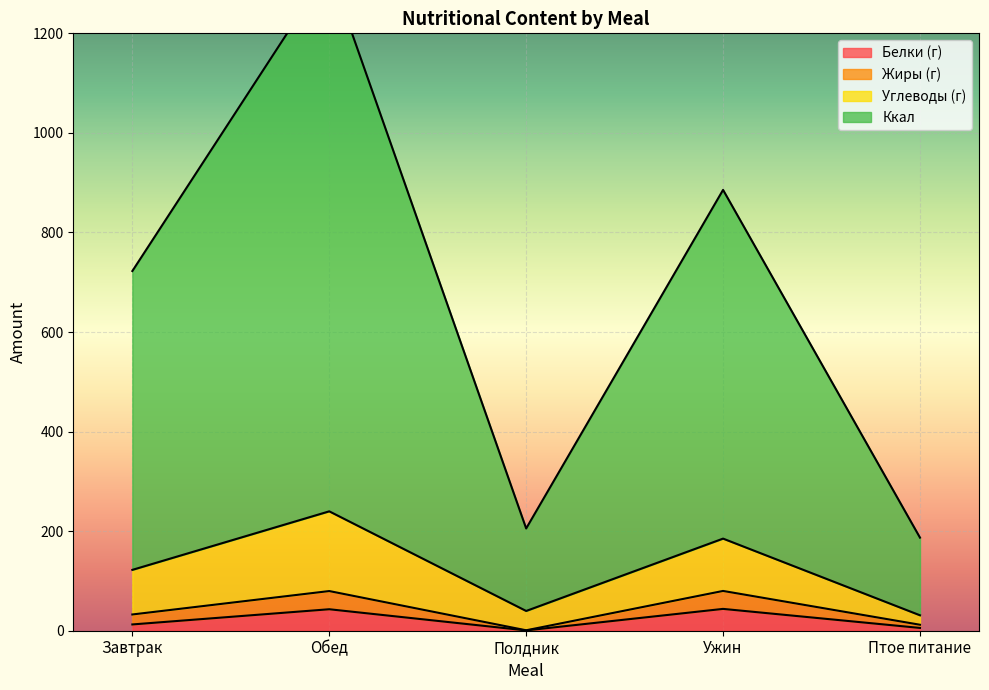

The value of Белки (г) at Ужин is 43.9. True or false?

True